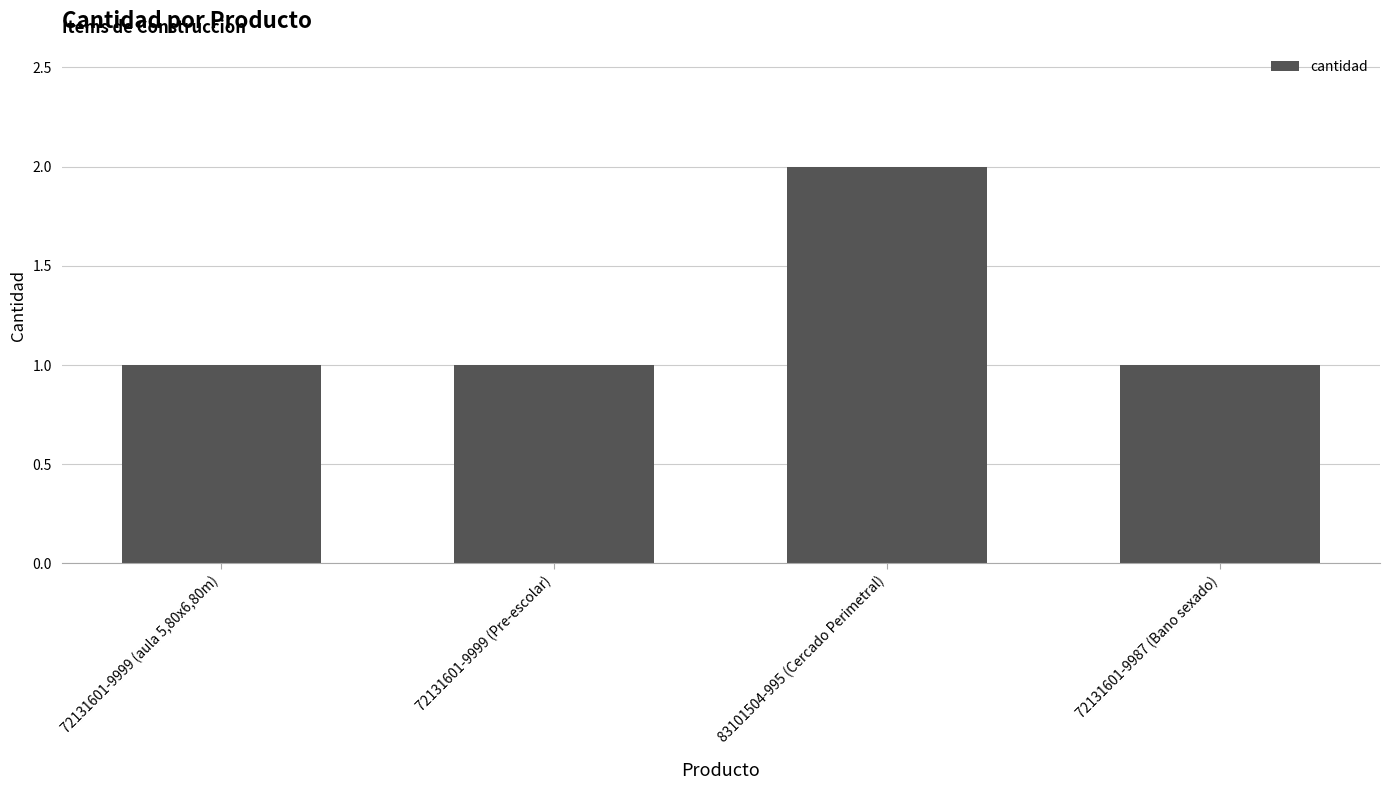

What is the maximum value shown in the chart?

2